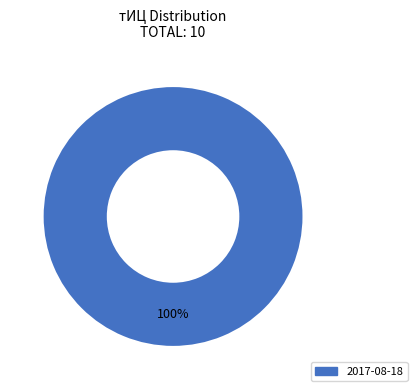

True or false: 2017-08-18 accounts for 100% of the total.

True